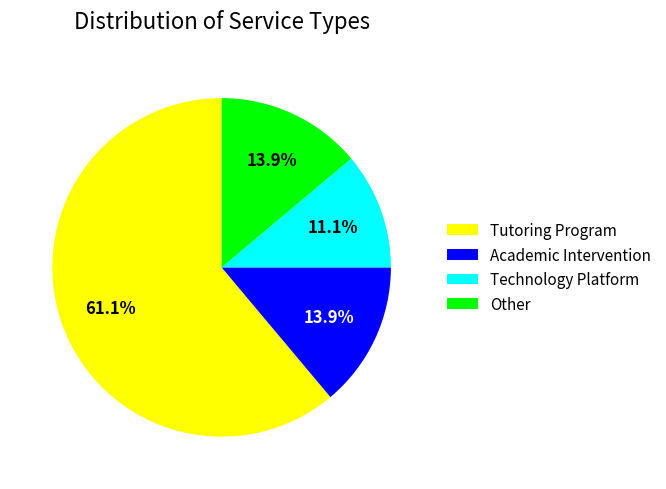

Approximately how many times larger is the value at Other compared to Academic Intervention?

1.0